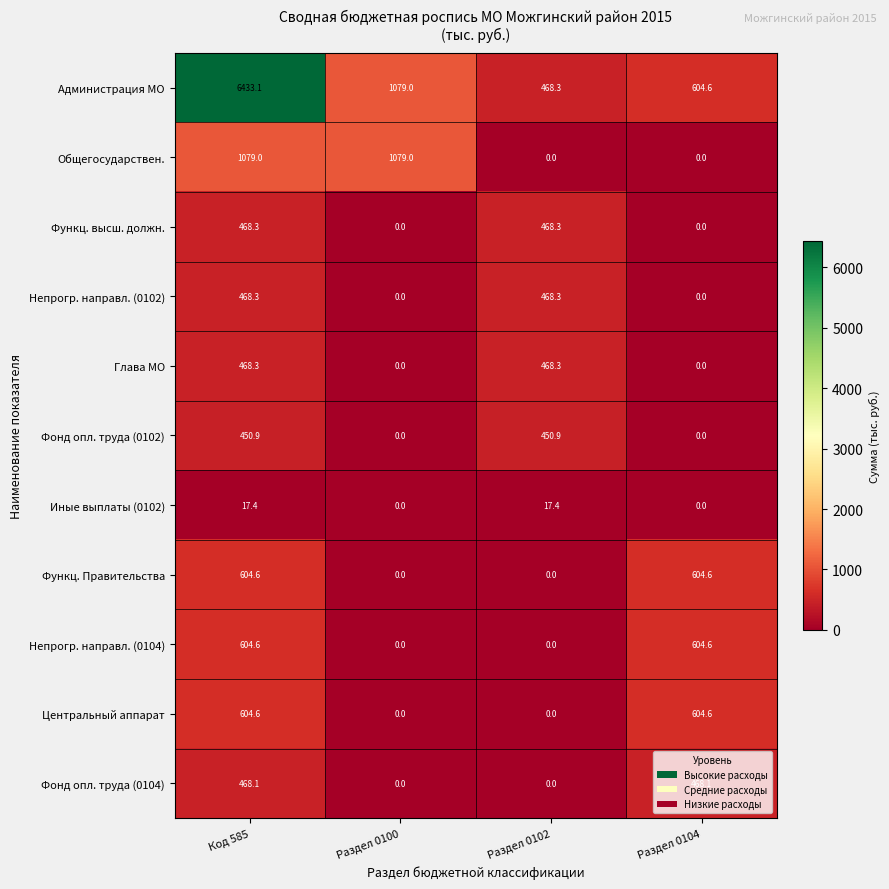

Where is Администрация МО nearest to the value 3450?

Раздел 0100